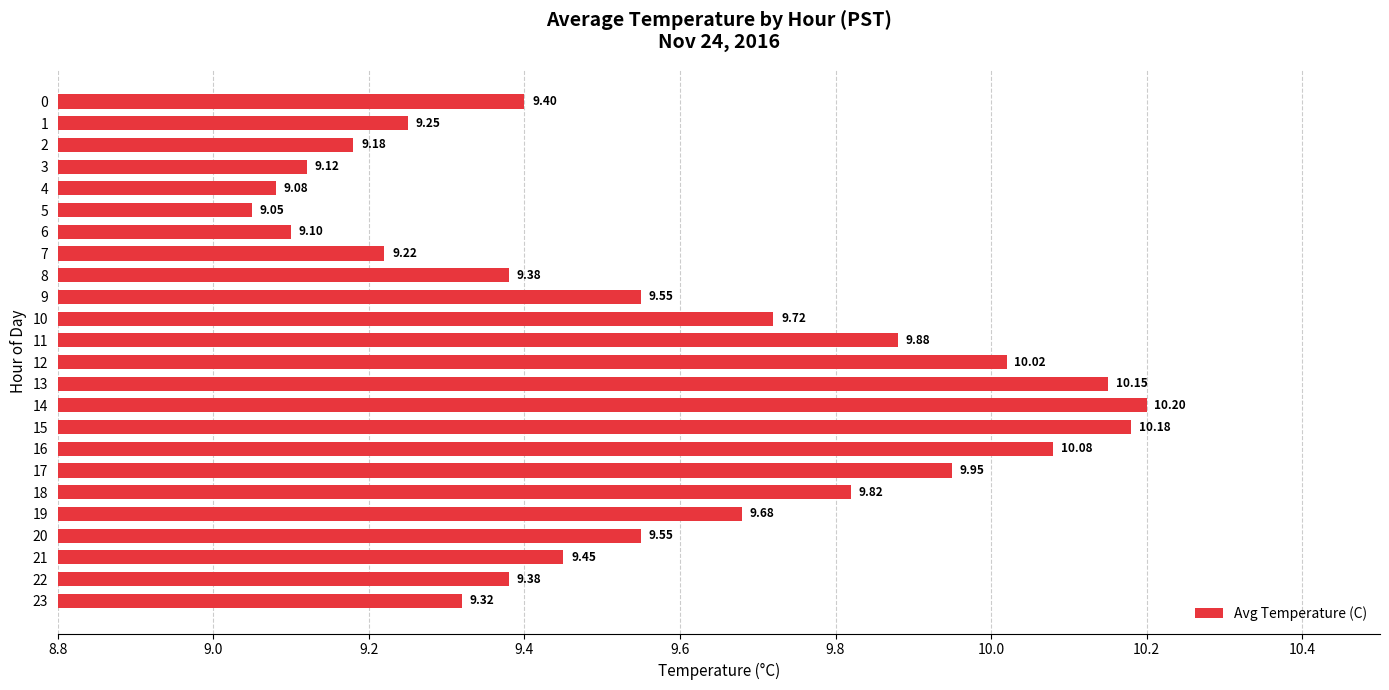

What is the smallest value displayed?

9.1